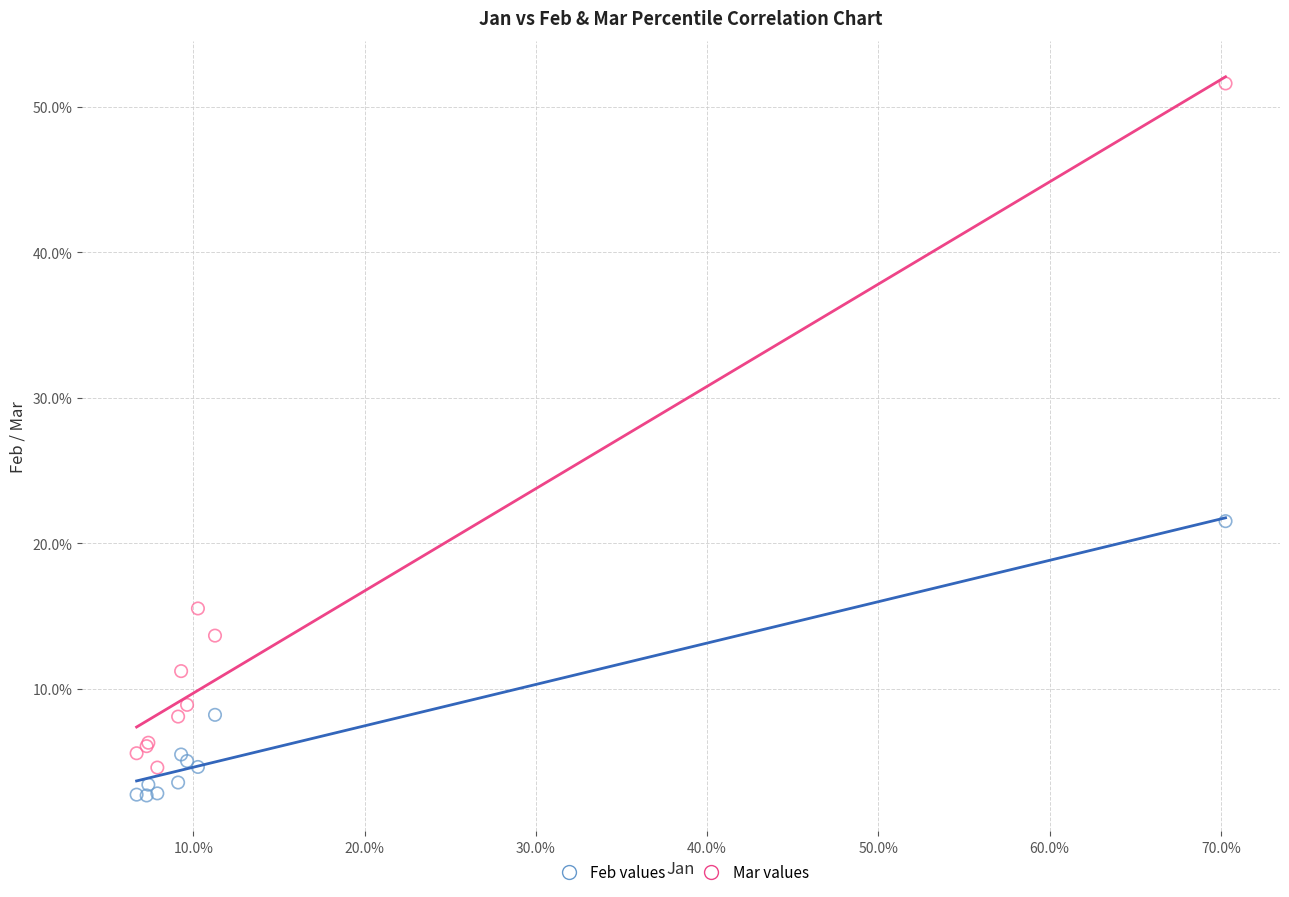

What are all the series names shown in the legend?

Feb values, Mar values